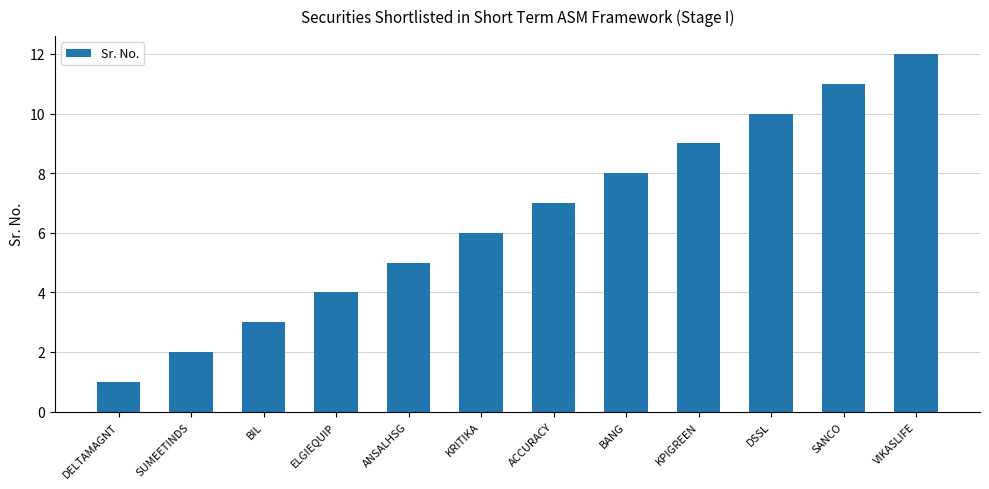

At which label is the value closest to 6?

KRITIKA